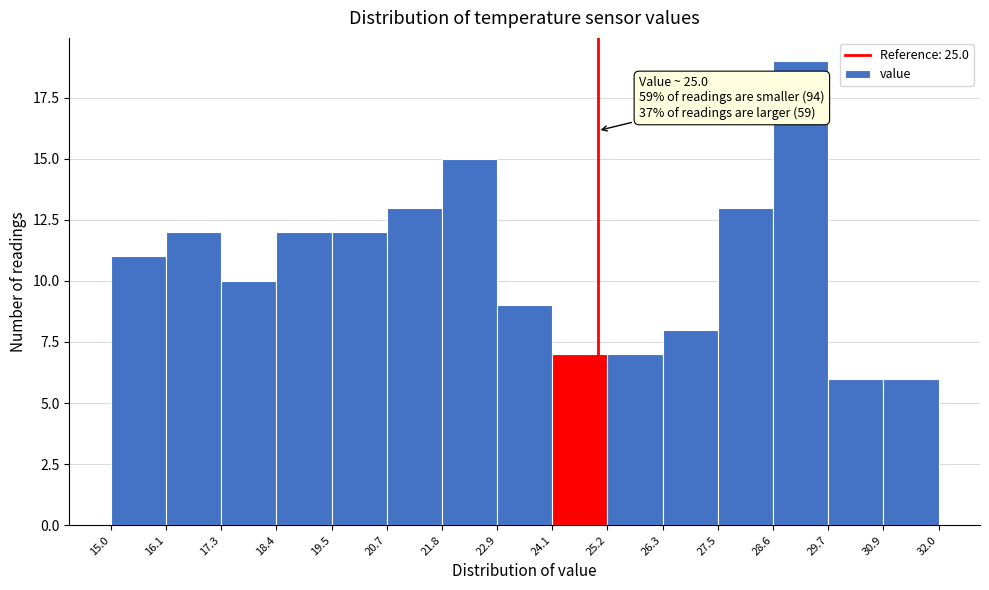

Which range on the x-axis has the tallest bar?

28.6 to 29.7